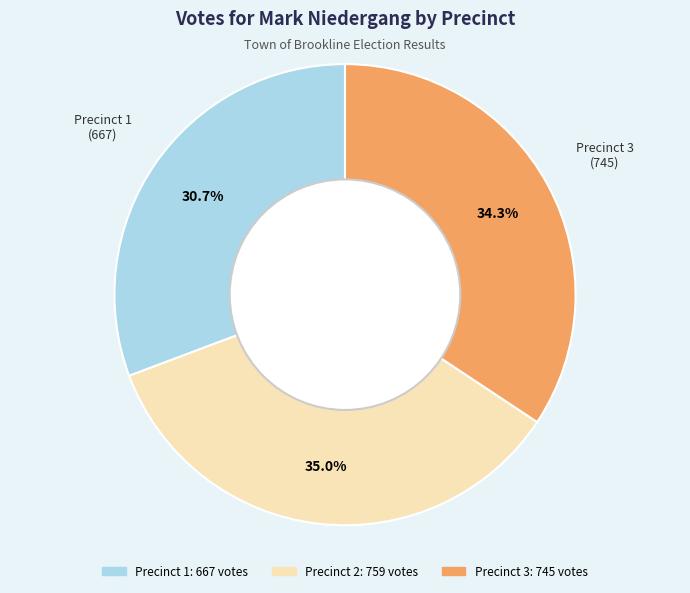

To the nearest percent, what portion does Precinct 1 represent?

31%